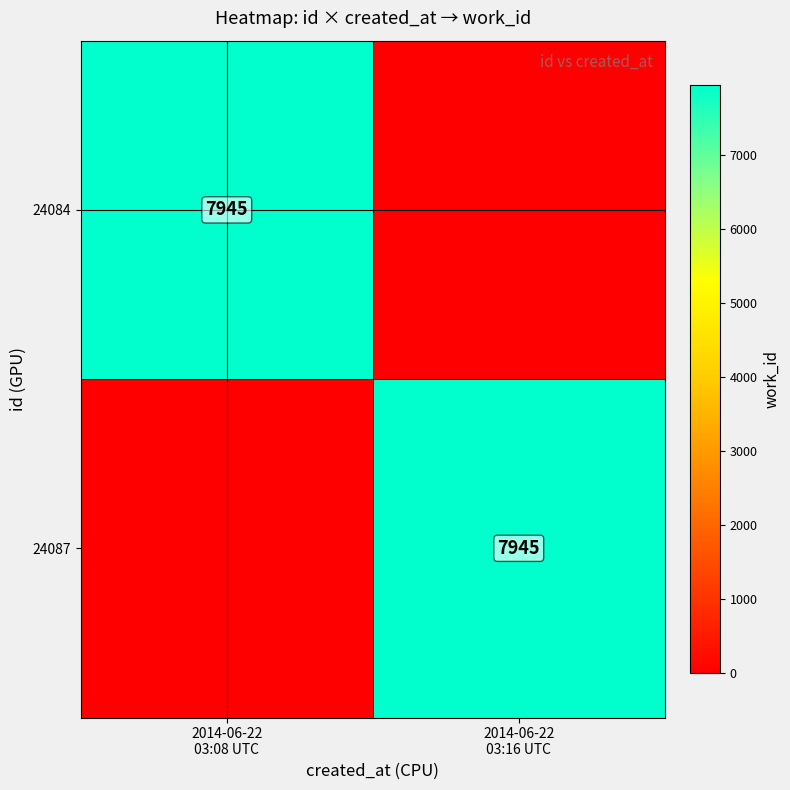

What is the average value of the 24084 series?

3972